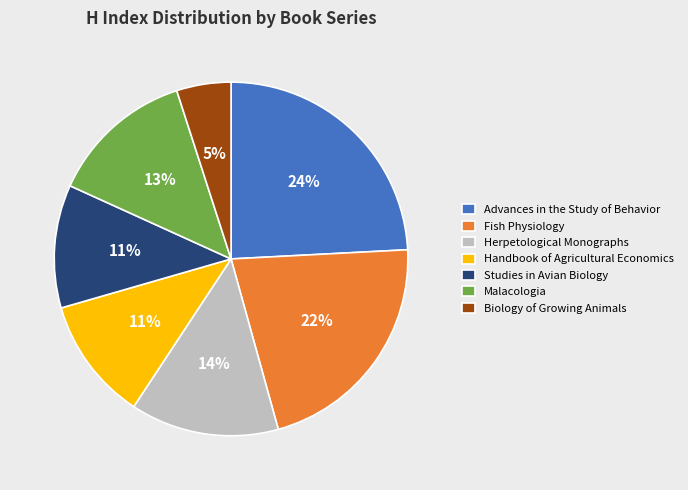

Is it true that Malacologia is 13% of the pie?

True